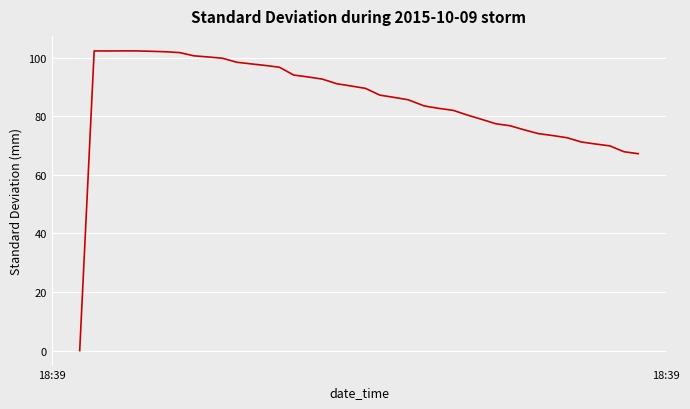

What is the greatest value displayed?

102.4